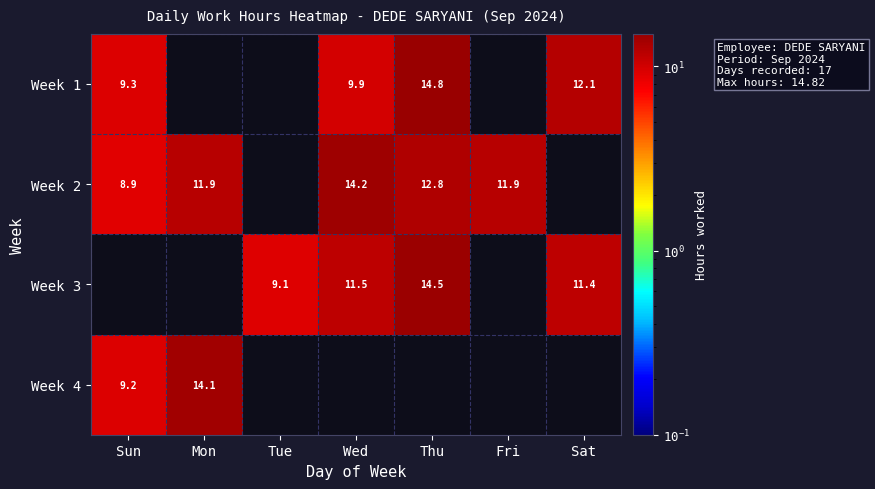

Is the value of Week 4 at Sun greater than the value of Week 1 at Wed?

No